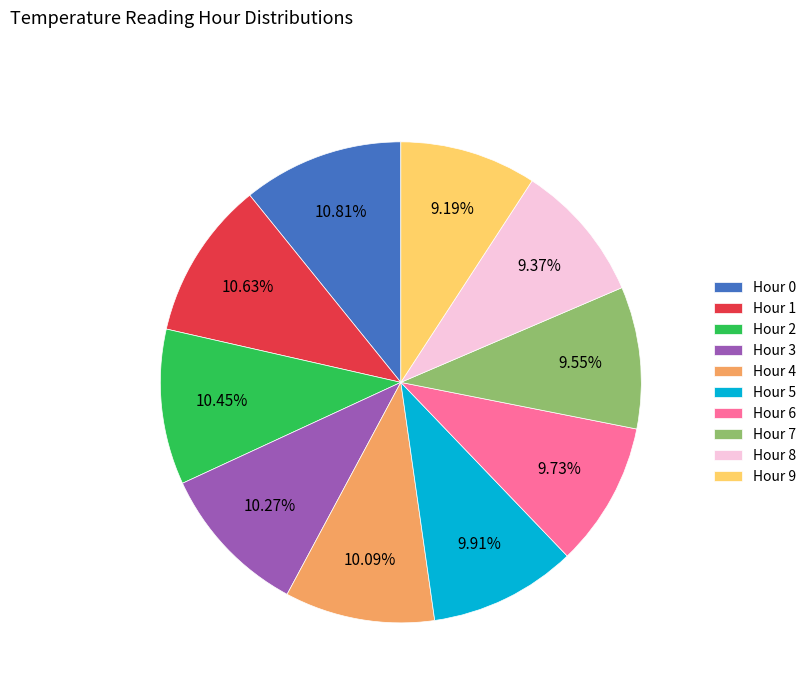

Is there any slice that represents more than half of the pie?

No